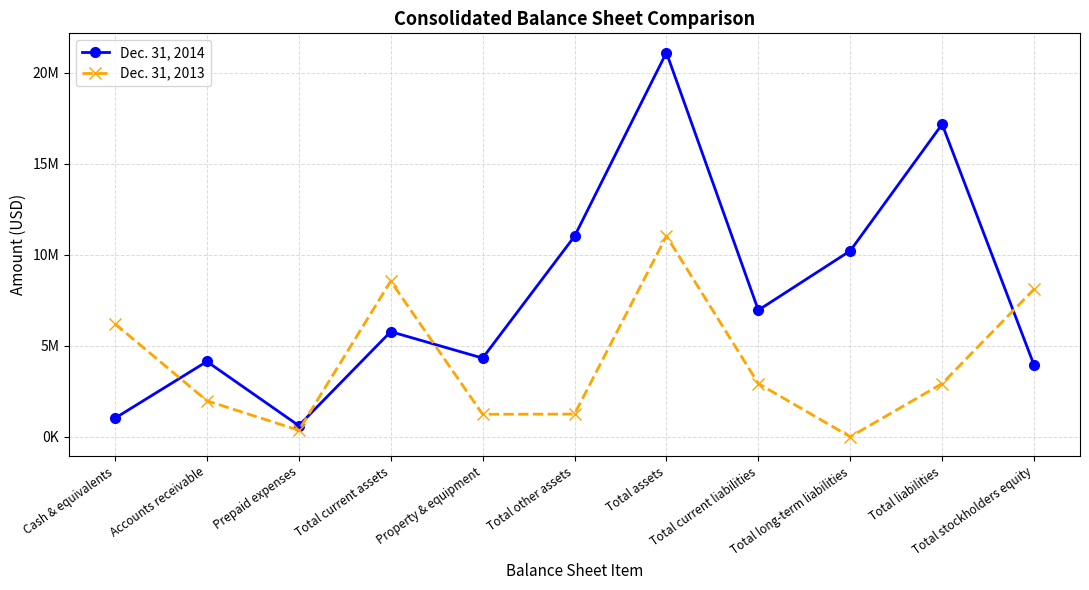

At how many categories does at least one series exceed 9239469?

4